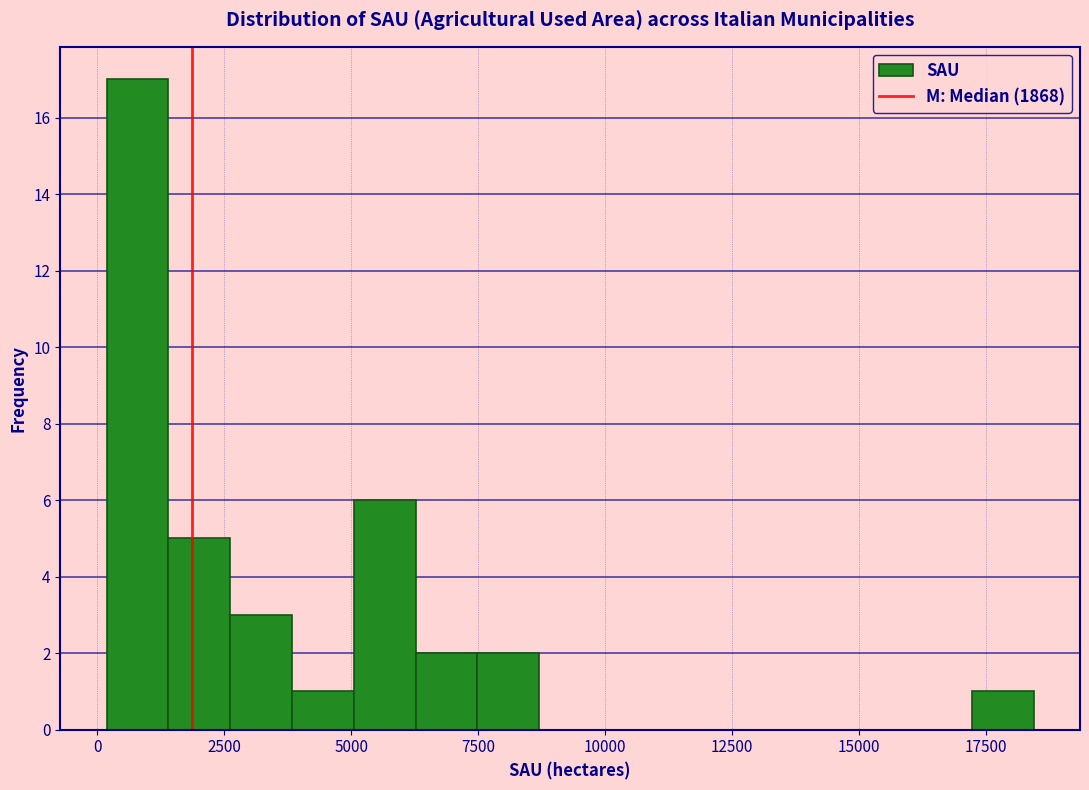

Around what value on the x-axis is the tallest bar? Give the approximate position of its centre, as read against the axis.

1000